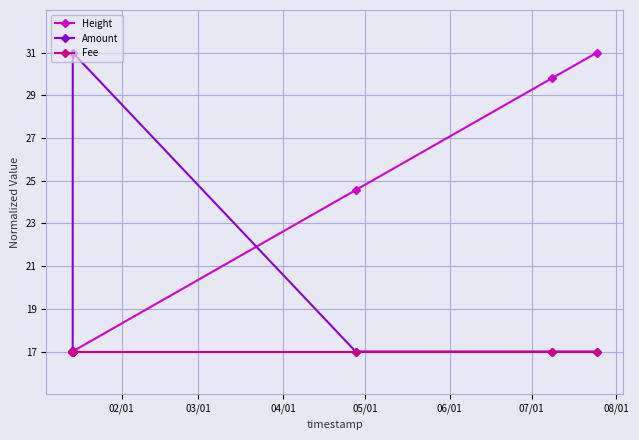

What is the average value of the Height series?

21.3